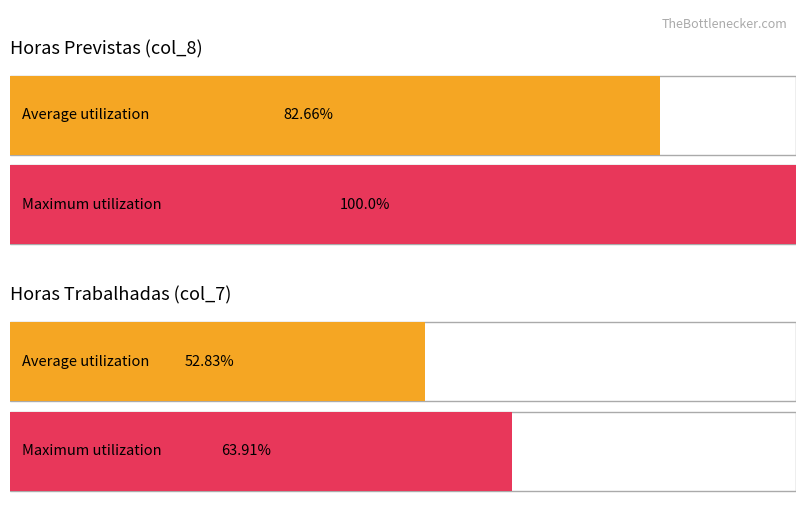

The value of Horas Previstas (col_8) at Average utilization is 82.7. True or false?

True